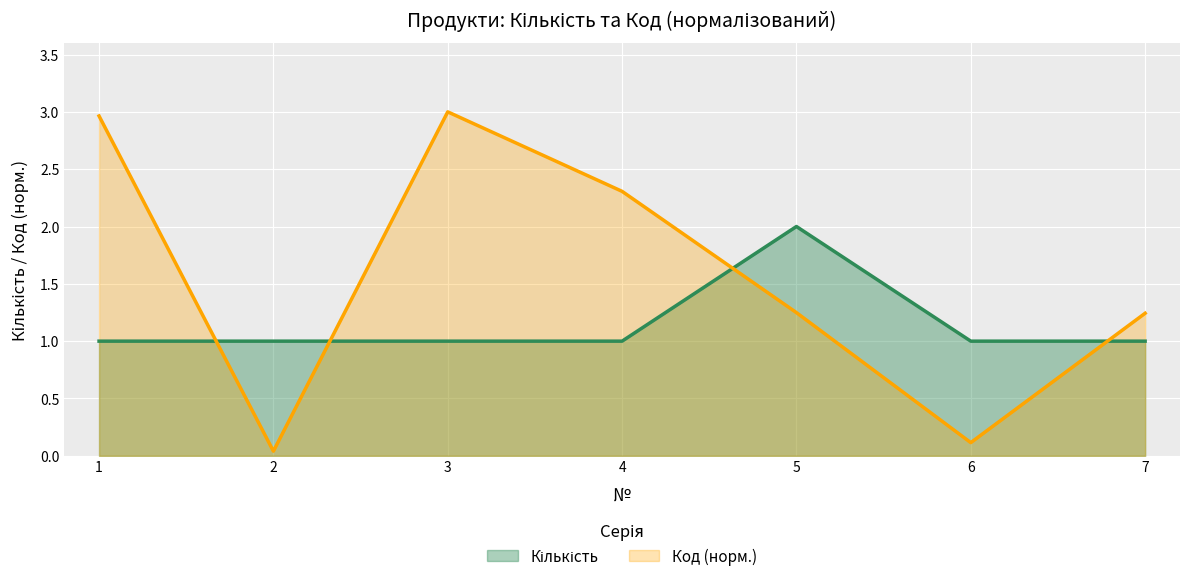

How many Кількість values are between 1 and 2?

7